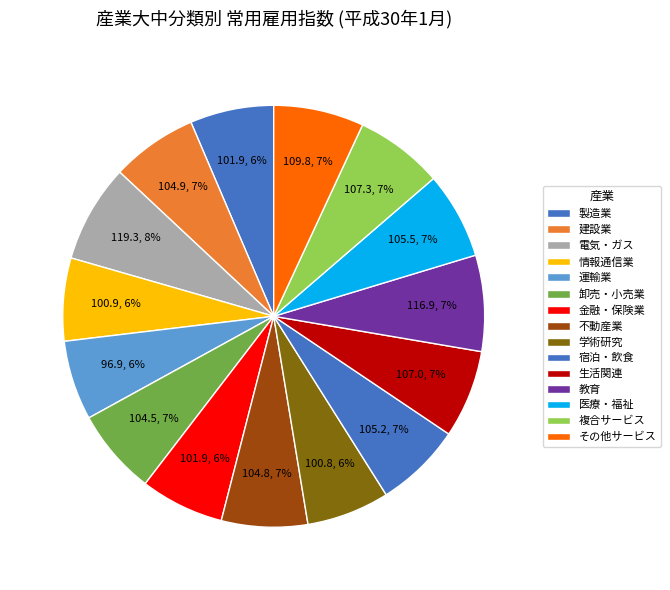

How many segments does this pie chart have?

15